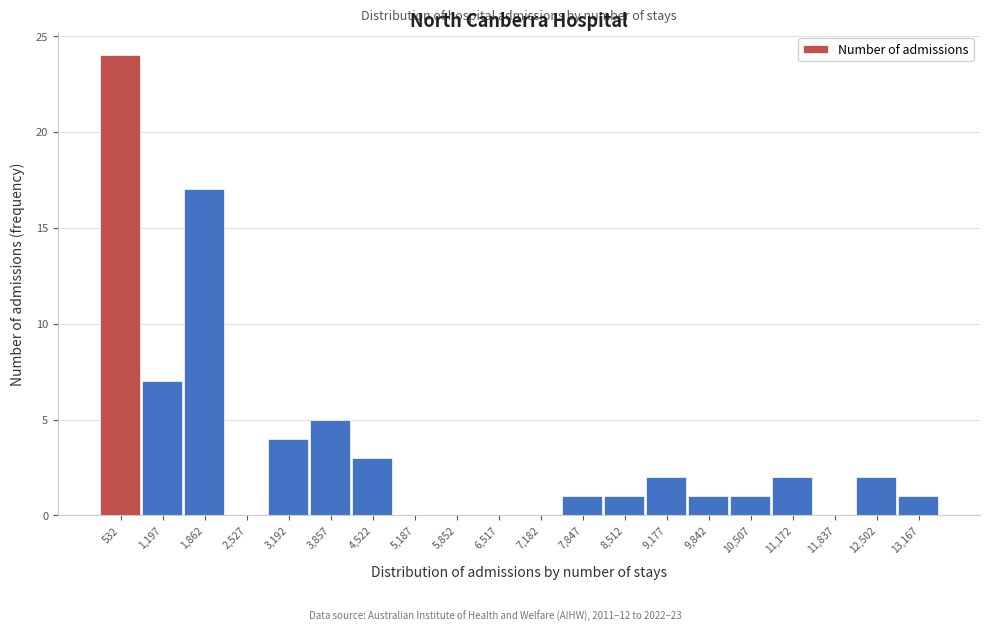

Which range on the x-axis has the tallest bar?

200 to 900